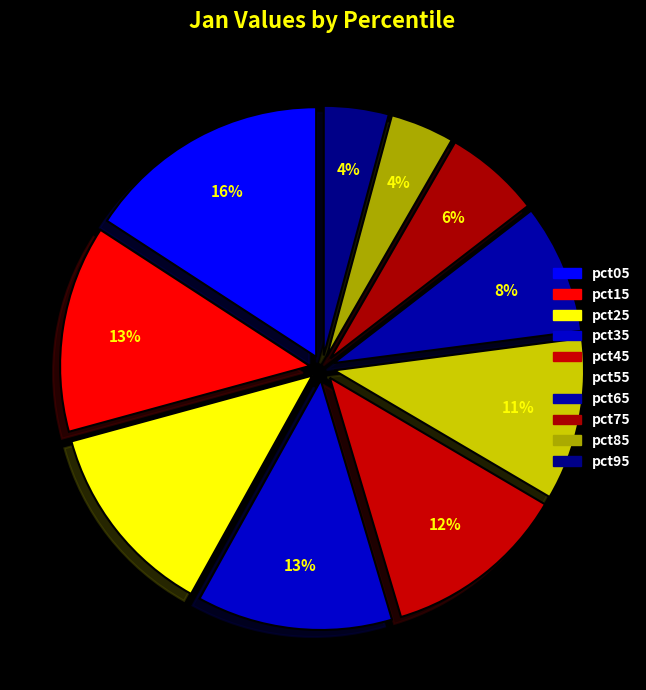

How many segments does this pie chart have?

10